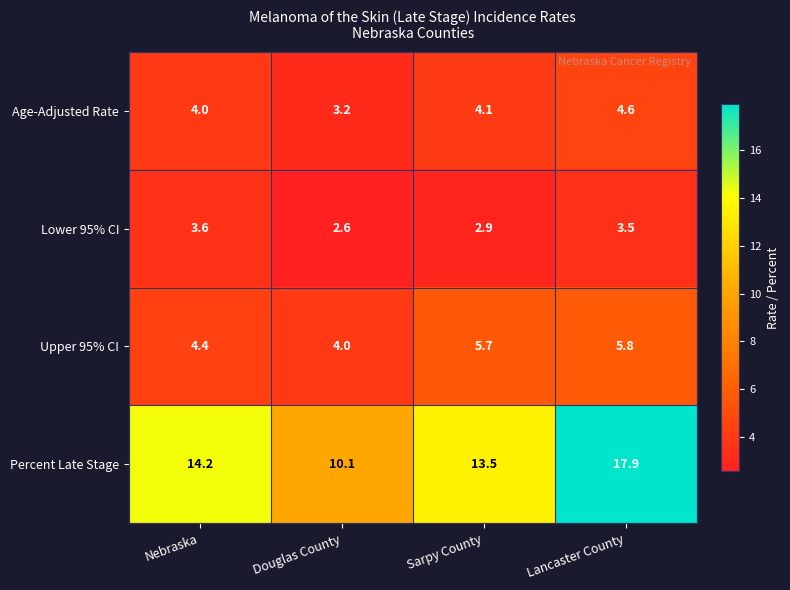

Count the number of data series in this chart.

4